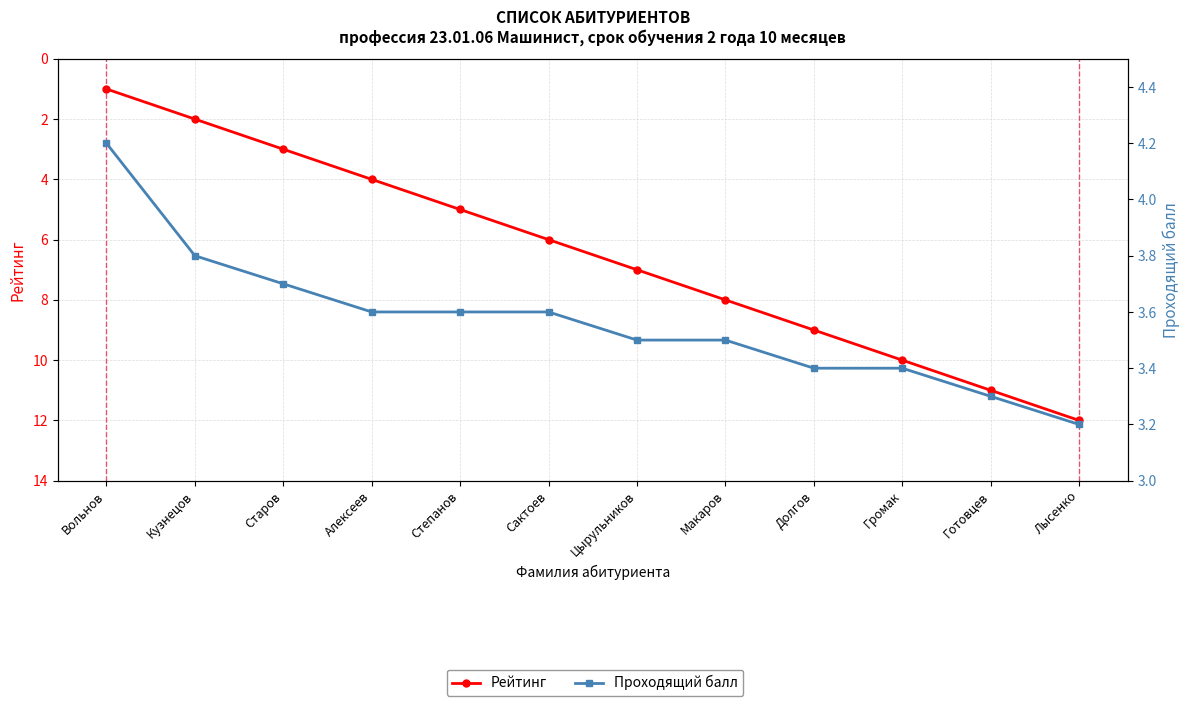

What is the total value across all series at Готовцев?

14.3